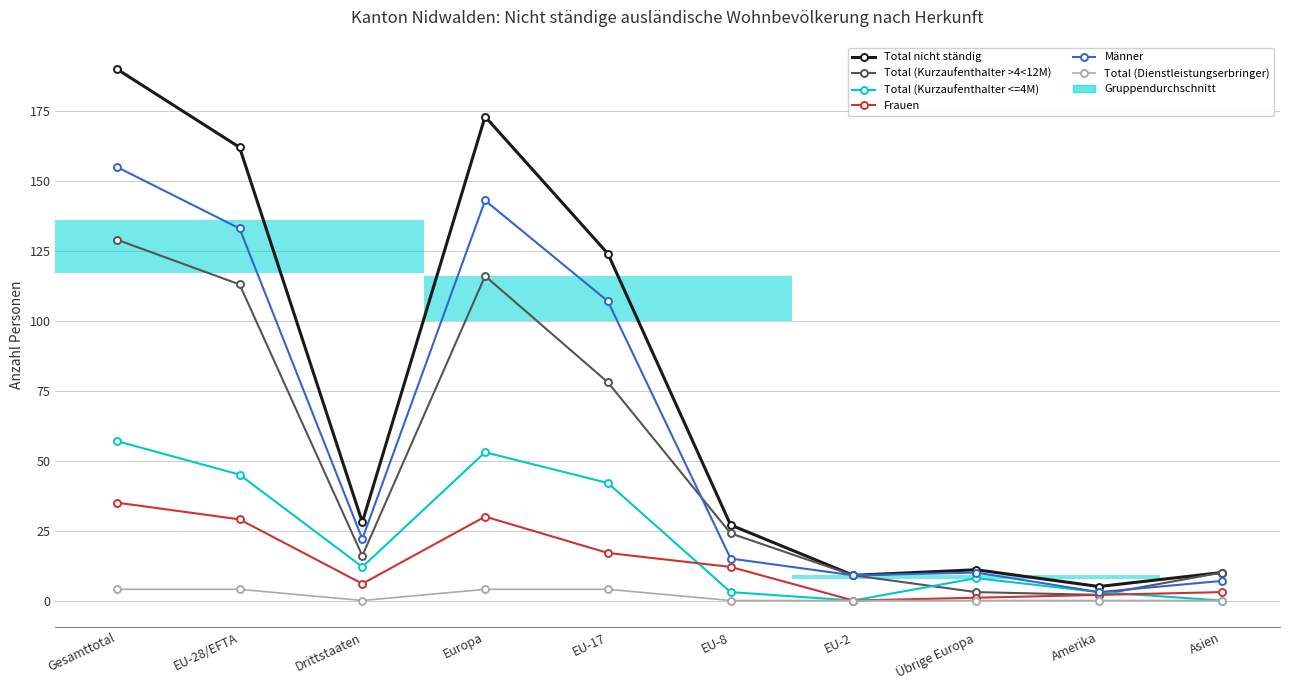

Between Europa and Amerika, which series saw the biggest shift?

Total nicht ständig